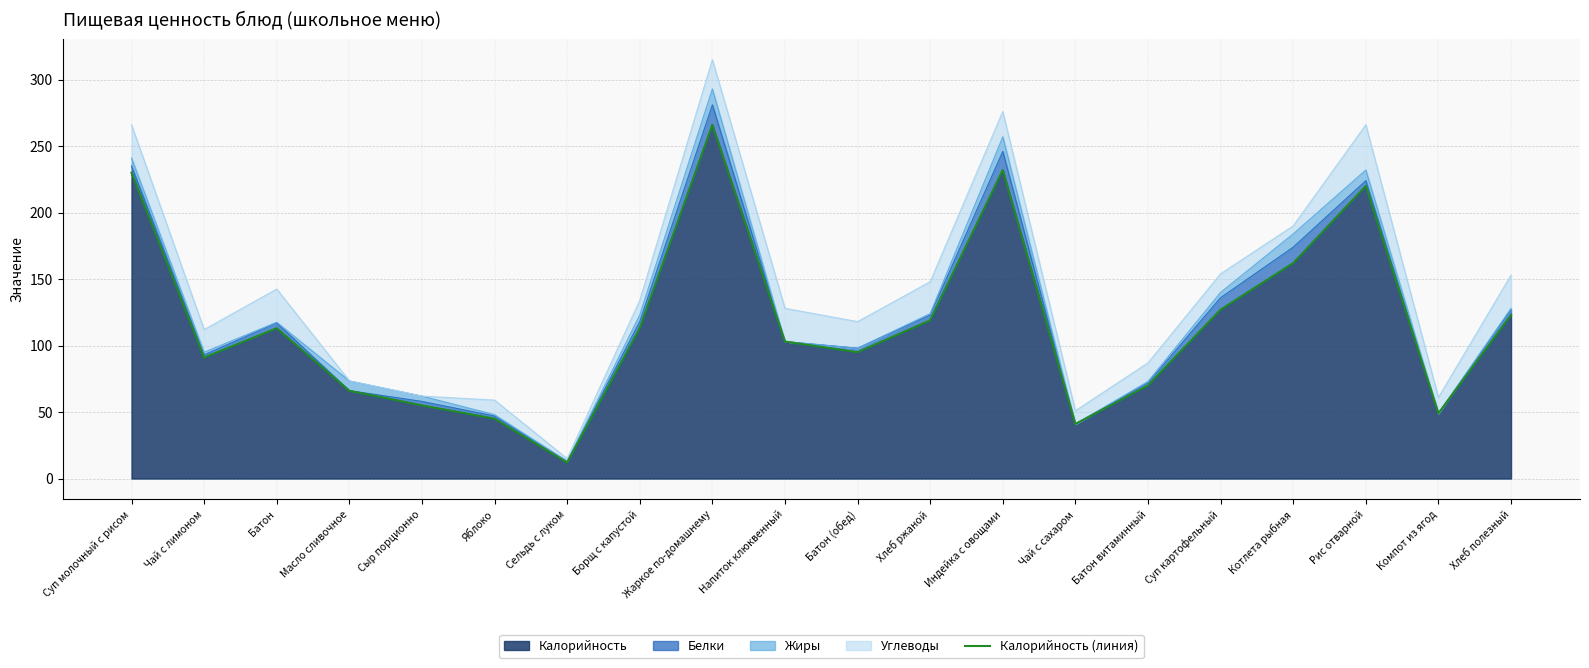

What is the sum of the values at Котлета рыбная and Борщ с капустой?

275